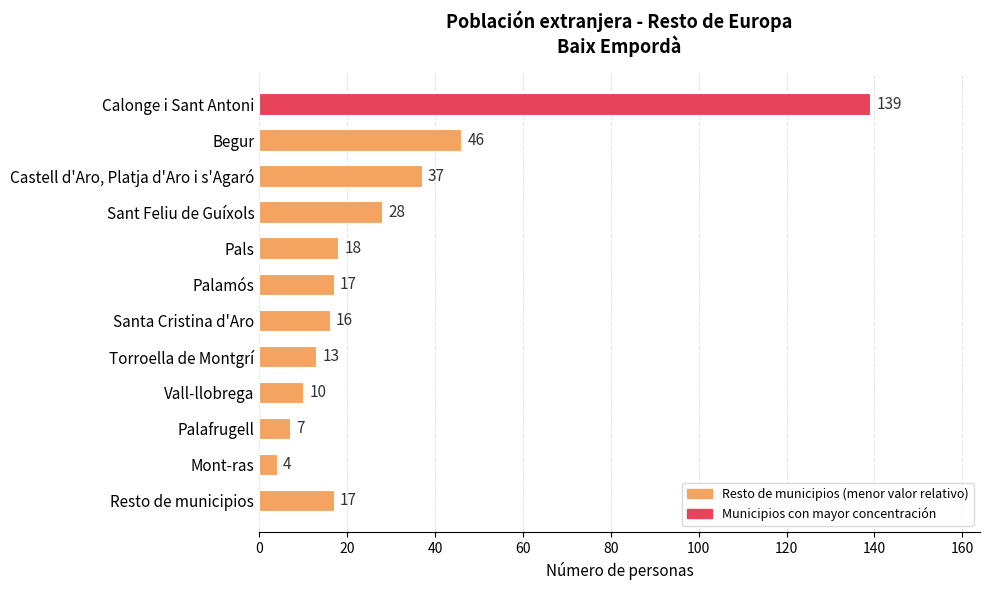

Reading bottom to top, what are all the values shown in this chart?

17	4	7	10	13	16	17	18	28	37	46	139